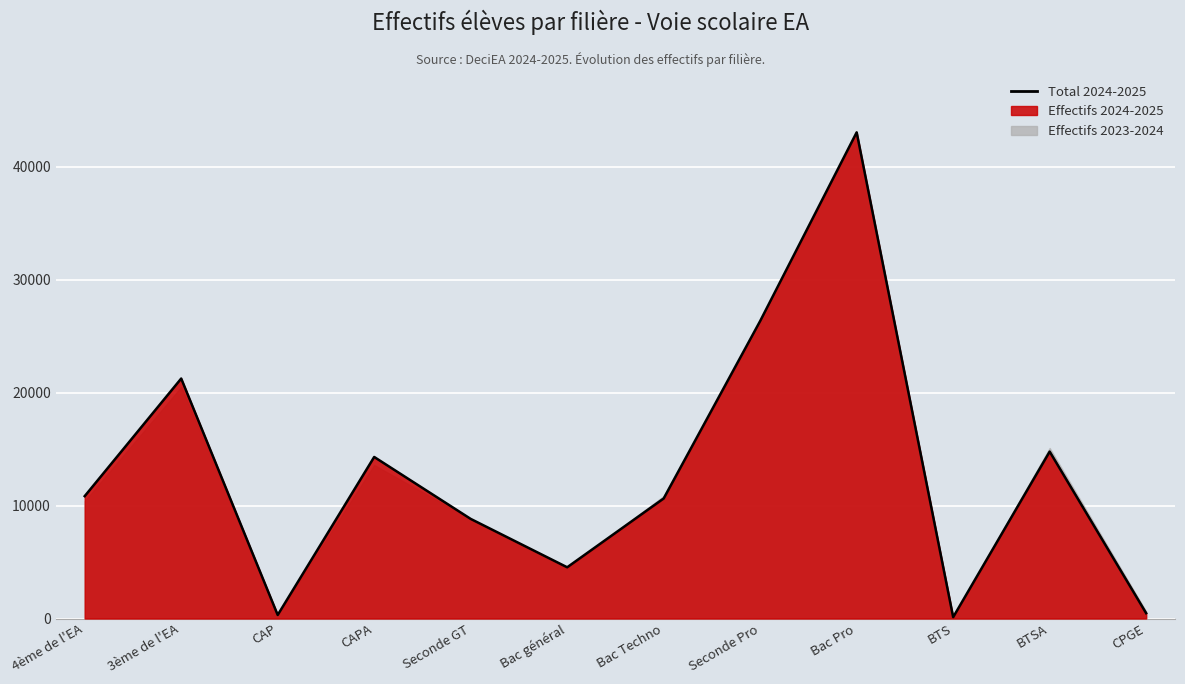

Reading left to right, list all the values displayed in this chart.

4ème de l'EA=10829	3ème de l'EA=21236	CAP=314	CAPA=14296	Seconde GT=8815	Bac général=4533	Bac Techno=10624	Seconde Pro=26328	Bac Pro=43023	BTS=122	BTSA=14771	CPGE=472